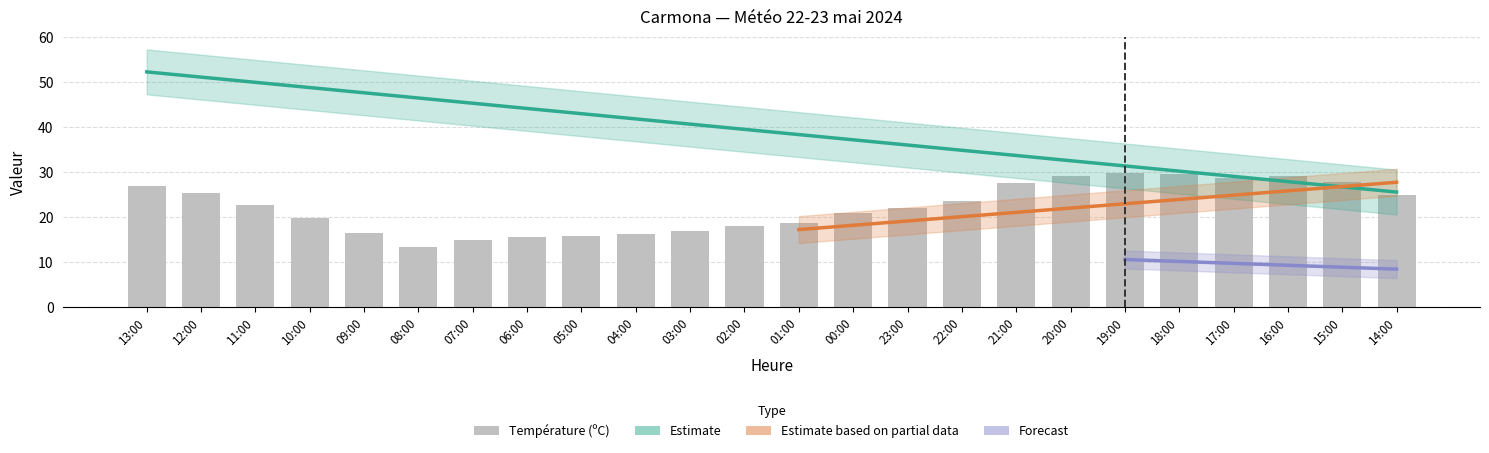

Is it true that Vitesse du vent (km/h) equals 6.6 at 15:00?

False